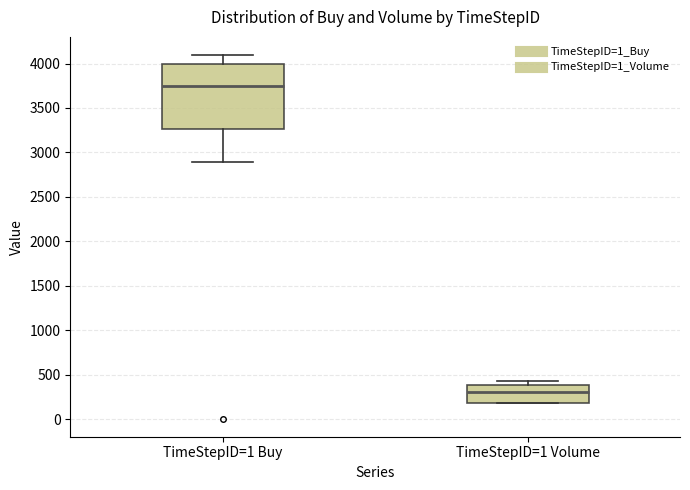

Which box is the tallest, from its lower edge to its upper edge?

TimeStepID=1 Buy